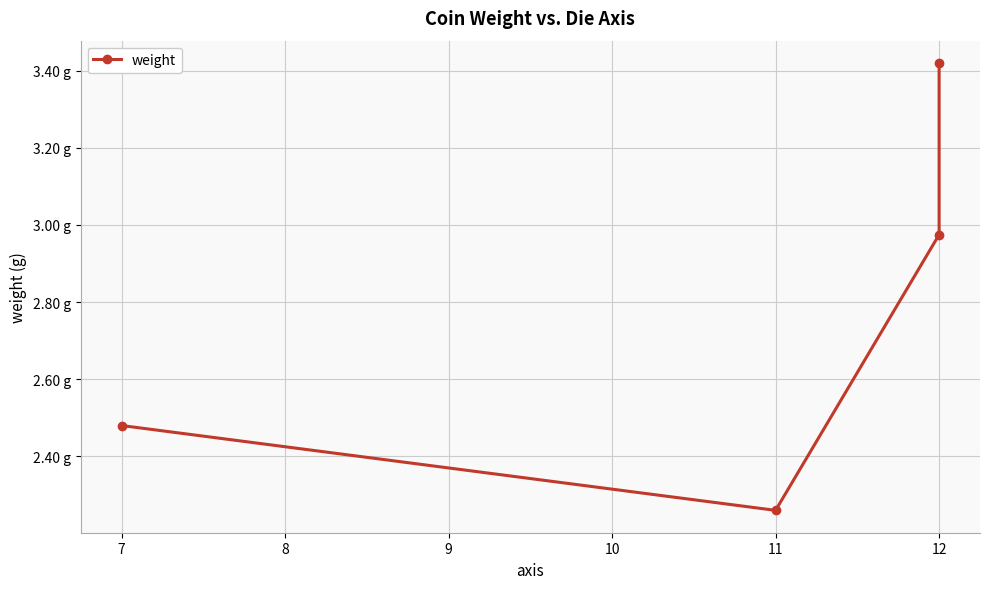

What is the difference between the maximum and minimum values?

1.2